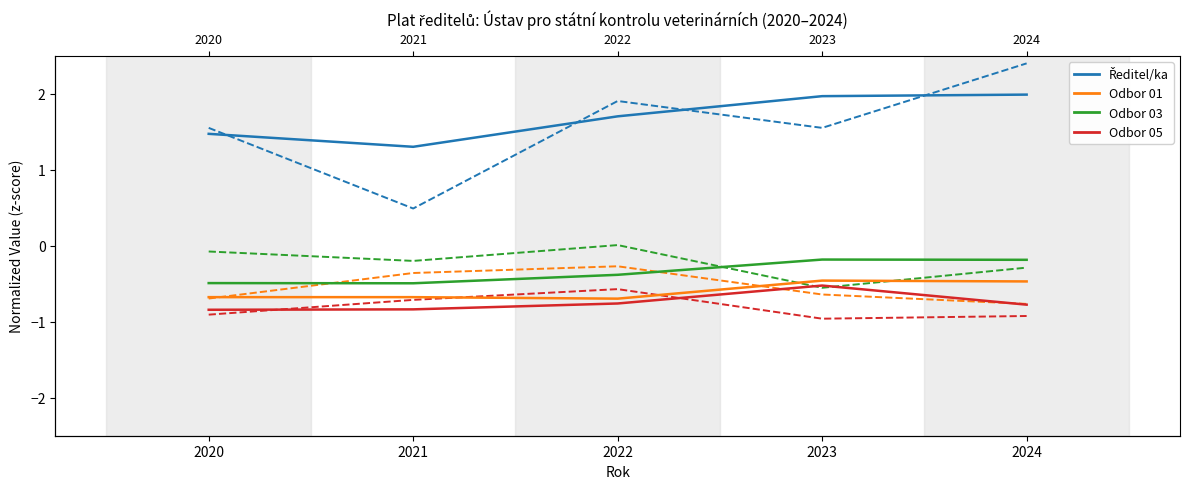

Reading right to left, what are all the values shown in this chart?

Ředitel/ka: 2024=2.0	2023=2.0	2022=1.7	2021=1.3	2020=1.5
Ředitel/ředitelka odboru 01: 2024=-0.5	2023=-0.5	2022=-0.7	2021=-0.7	2020=-0.7
Ředitel/ředitelka odboru 03: 2024=-0.2	2023=-0.2	2022=-0.4	2021=-0.5	2020=-0.5
Ředitel/ředitelka odboru 05: 2024=-0.8	2023=-0.5	2022=-0.8	2021=-0.8	2020=-0.8